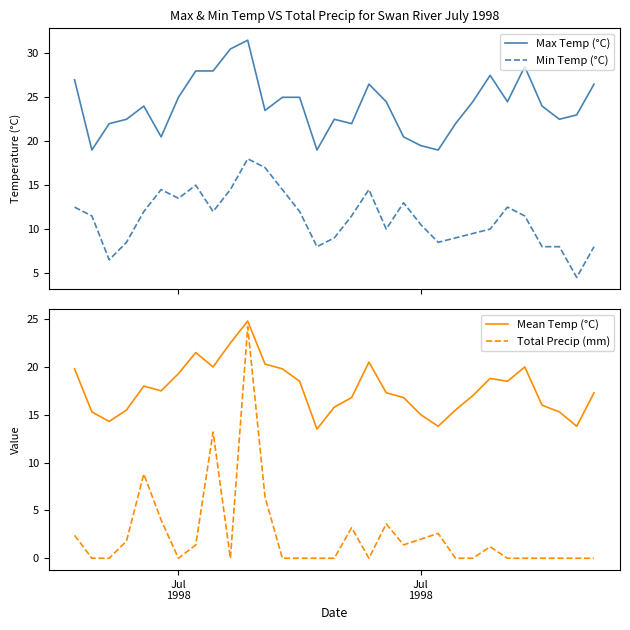

What is the minimum value for Max Temp (°C)?

19.0